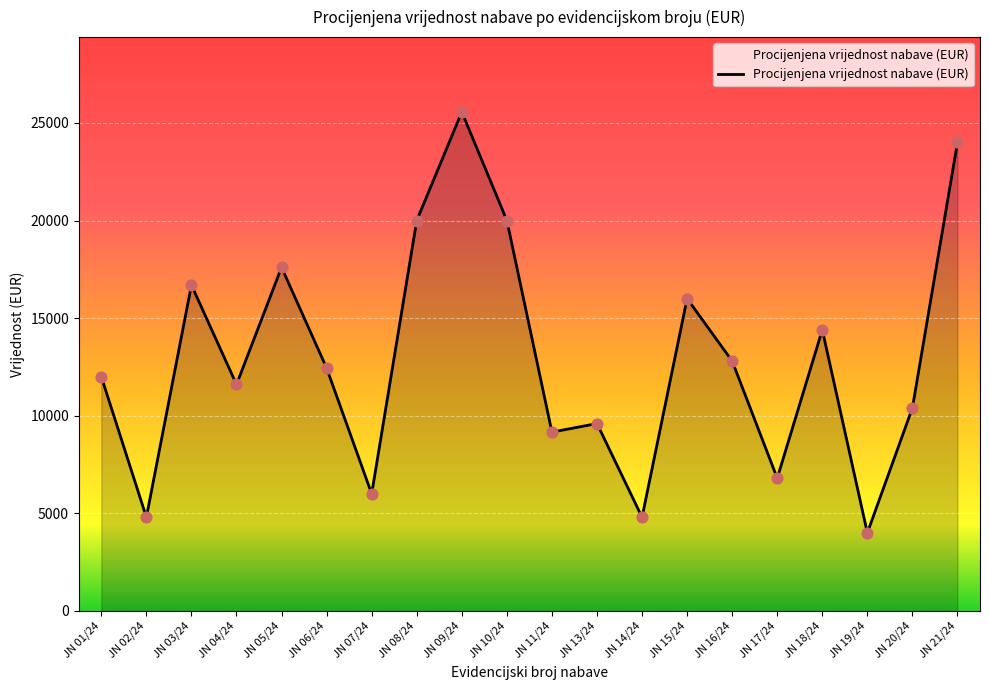

Approximately how many times larger is the value at JN 15/24 compared to JN 11/24?

1.7